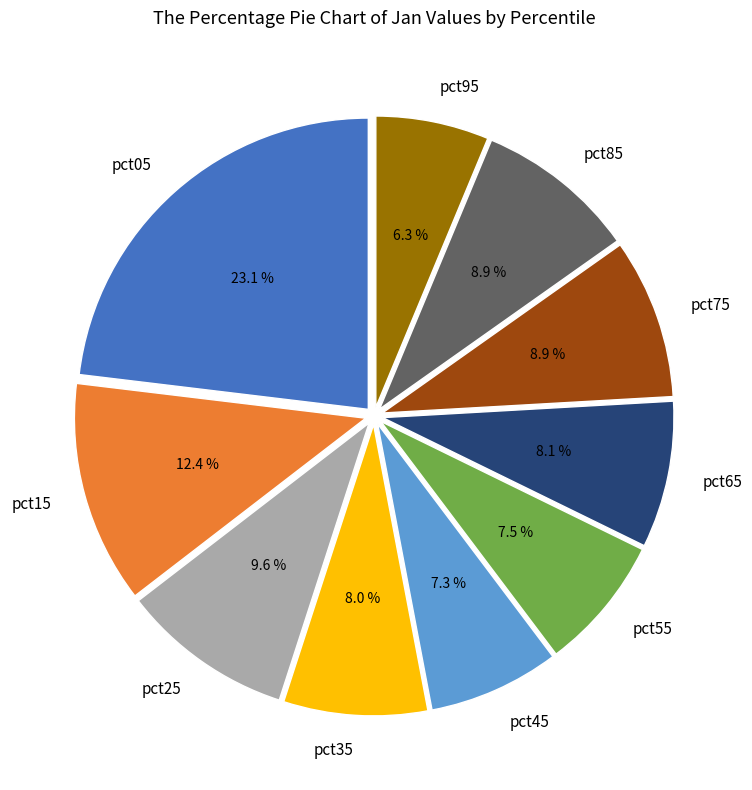

Combined, do pct45 and pct35 account for over 50%?

No